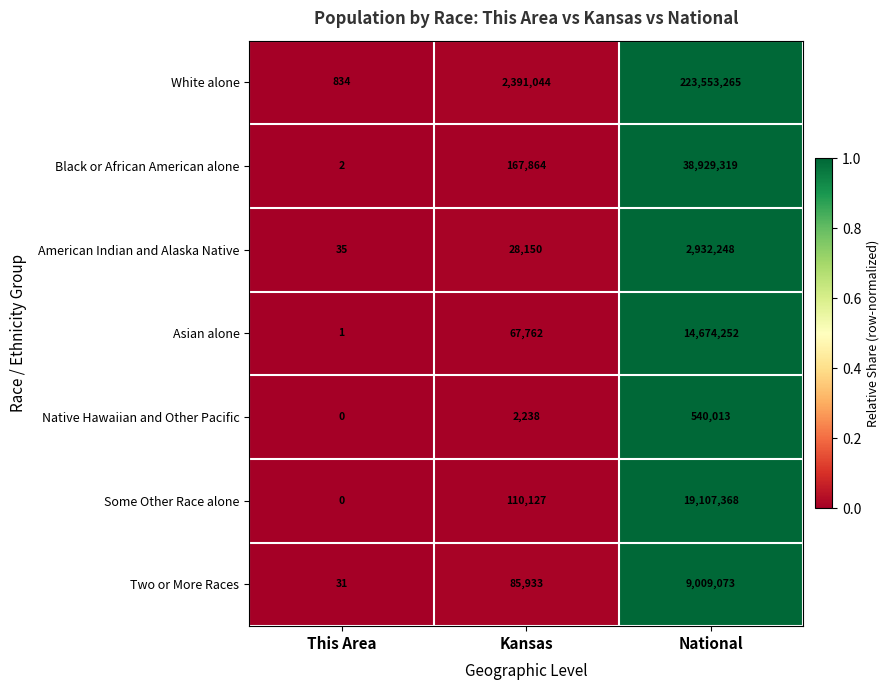

The value of Native Hawaiian and Other Pacific at Kansas is 1181. True or false?

False